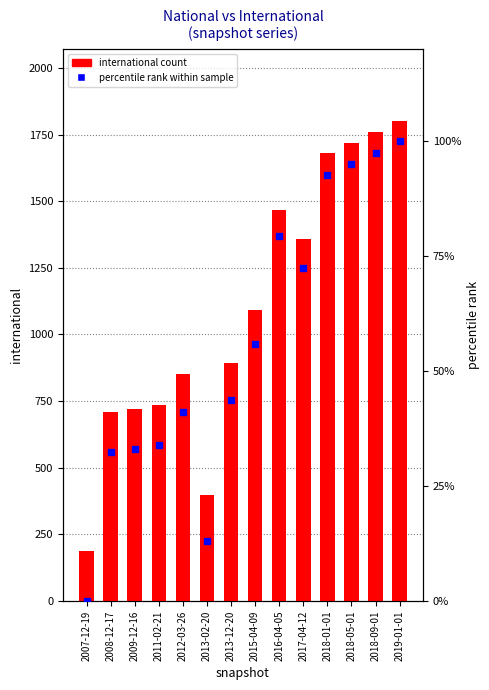

What is the difference between the second highest and minimum values in the international count series?

1572.0